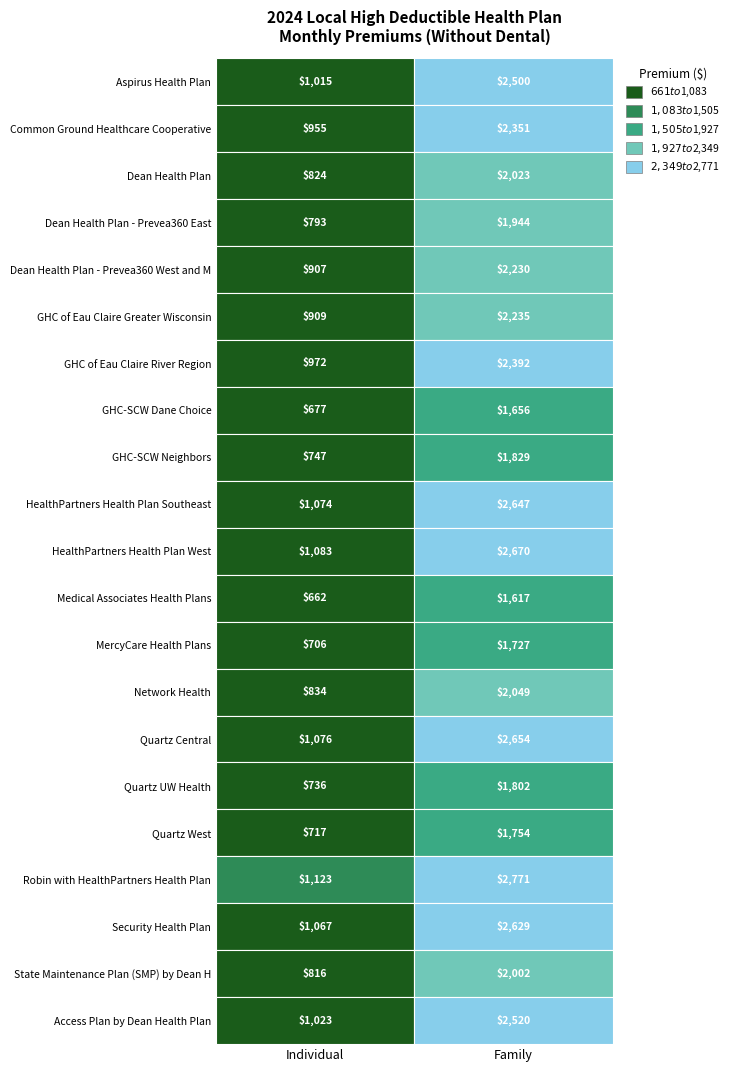

True or false: Dean Health Plan - Prevea360 West and M has a value of 906.7 at 0.

True